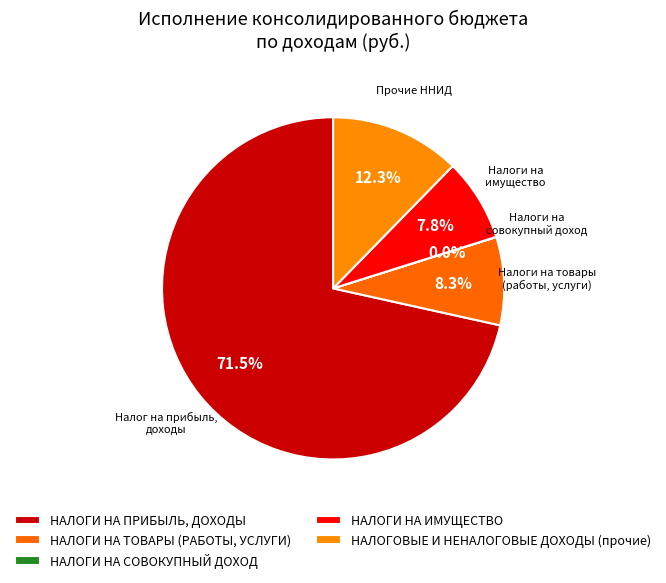

What is the change in value from НАЛОГИ НА СОВОКУПНЫЙ ДОХОД to НАЛОГОВЫЕ И НЕНАЛОГОВЫЕ ДОХОДЫ (прочие)?

+654567.6